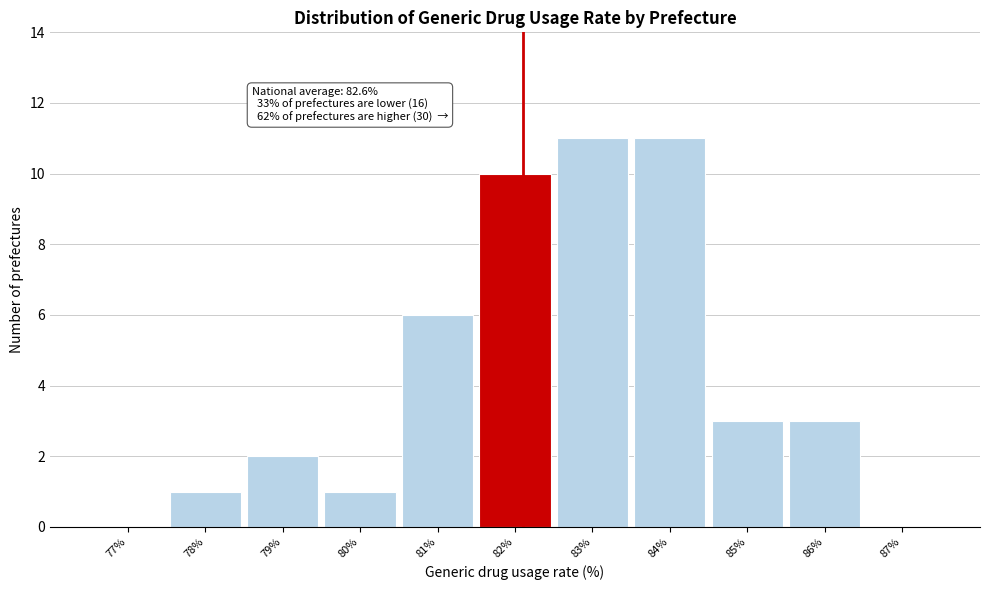

Reading left to right, what are all the values shown in this chart?

77%=0	78%=1	79%=2	80%=1	81%=6	82%=10	83%=11	84%=11	85%=3	86%=3	87%=0